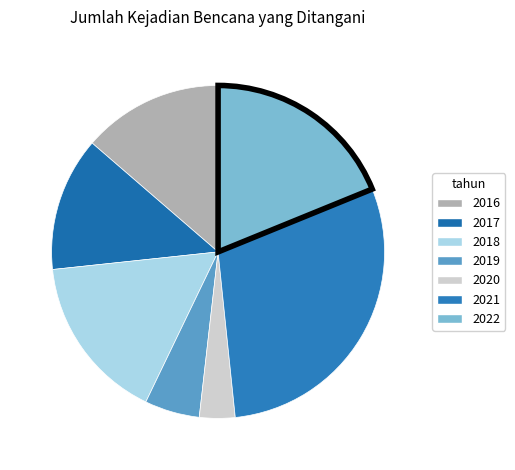

Is 2016 the majority of the pie?

No